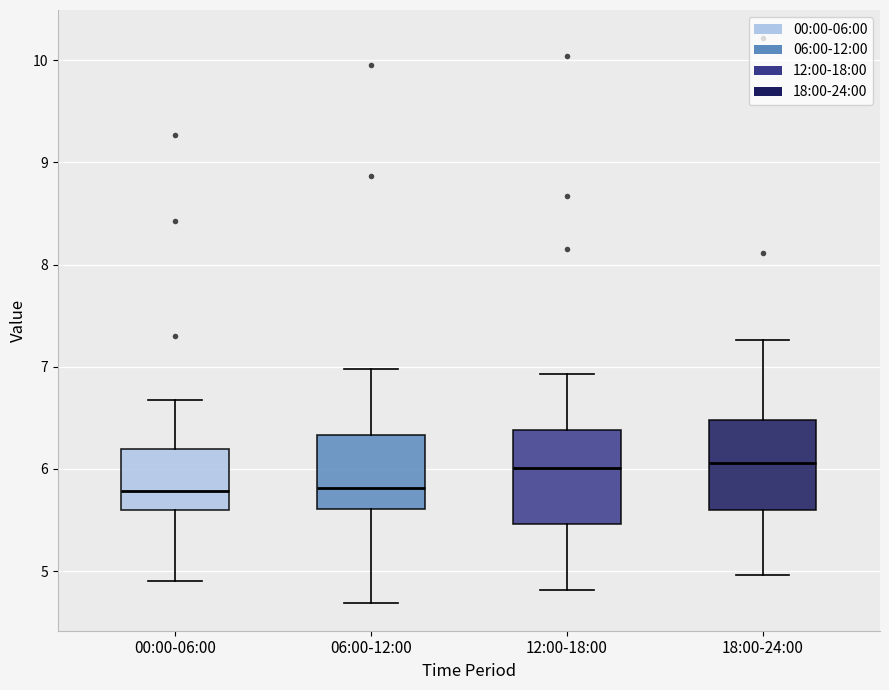

Reading left to right, read every box against the y-axis: the position of its median line, the range the box covers, and the ends of its whiskers. The values are not printed on the chart, so give them approximately, as read against the axis.

00:00-06:00: median 5.8, box 5.6 to 6.2, whiskers 4.9 to 6.7
06:00-12:00: median 5.8, box 5.6 to 6.3, whiskers 4.7 to 7.0
12:00-18:00: median 6.0, box 5.5 to 6.4, whiskers 4.8 to 6.9
18:00-24:00: median 6.1, box 5.6 to 6.5, whiskers 5.0 to 7.3